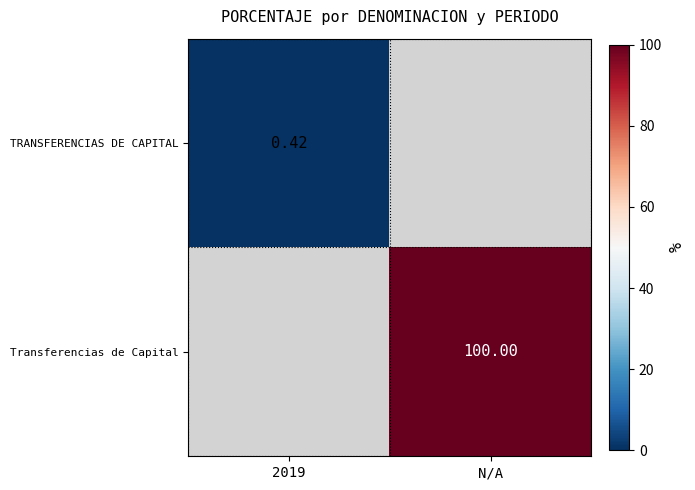

What is the maximum value shown in the chart?

100.0